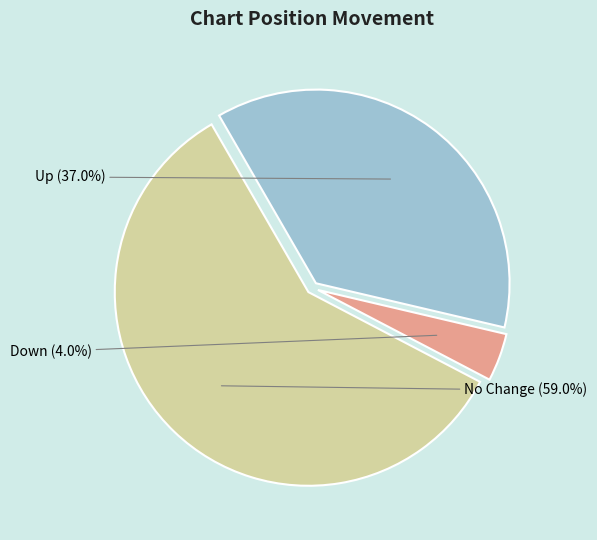

How many segments does this pie chart have?

3